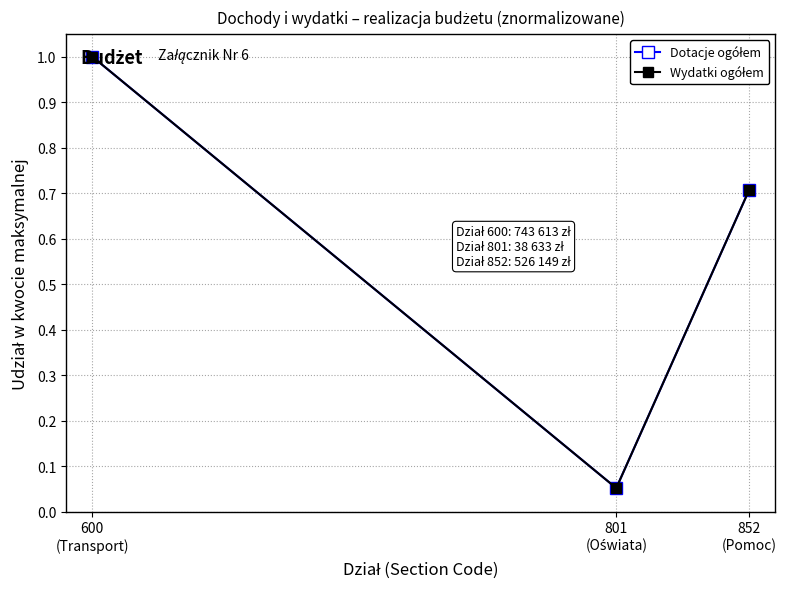

Rank the series by their maximum value, from highest to lowest.

Dotacje ogółem, Wydatki ogółem